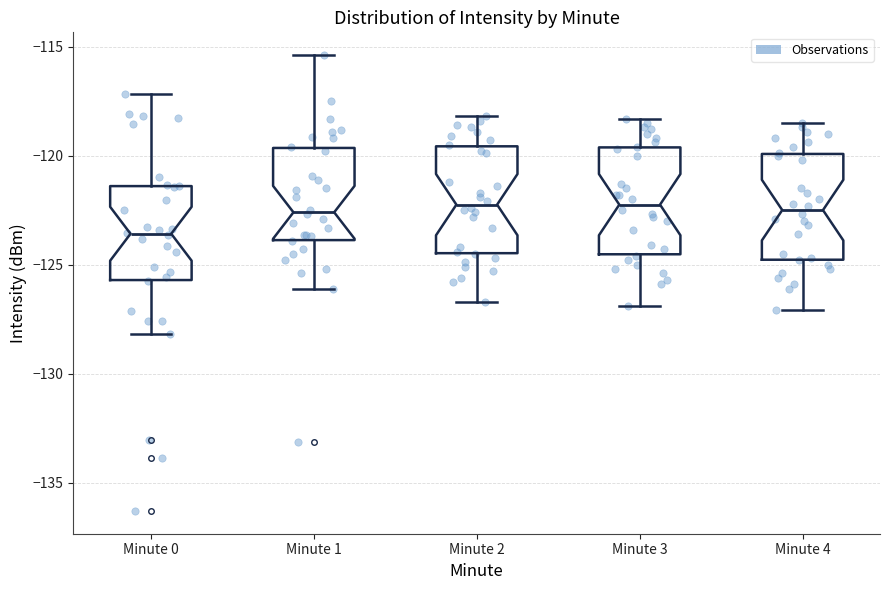

Where is the upper edge of the box for Minute 1 on the y-axis? The values are not printed on the chart, so give them approximately, as read against the axis.

-119.5